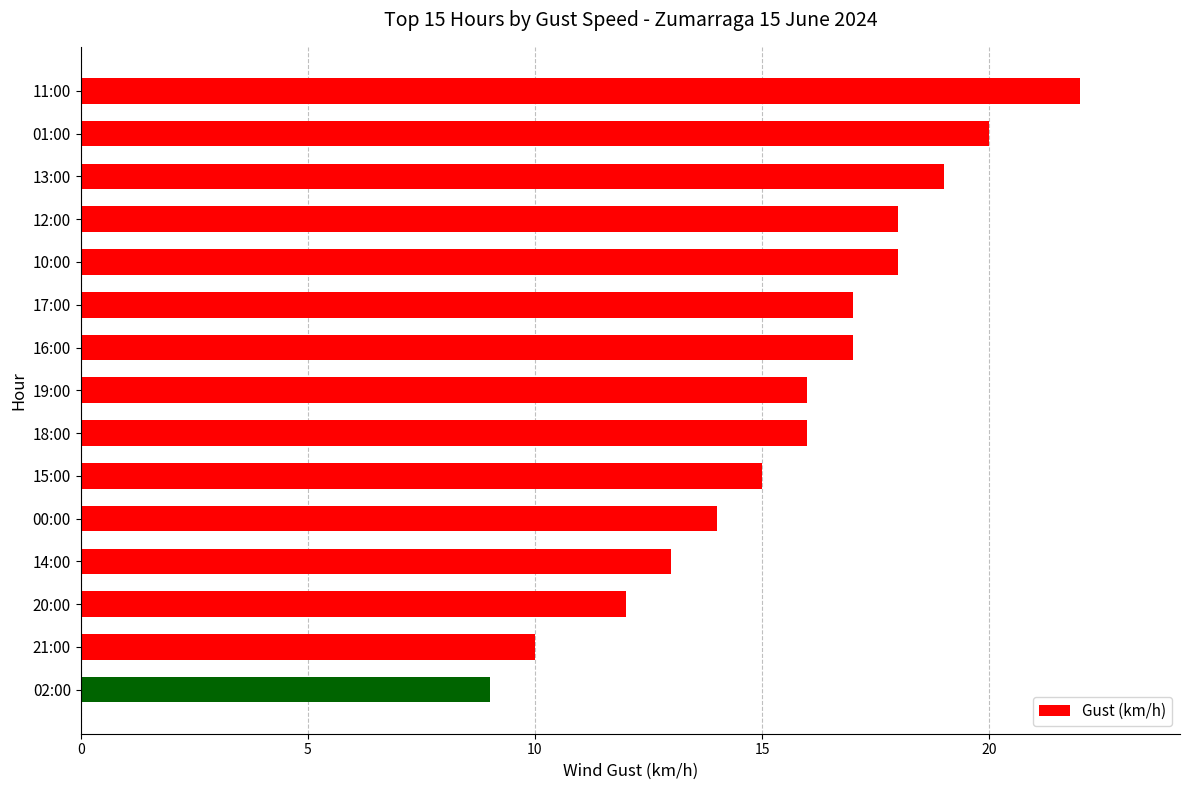

What is the difference between the second highest and second lowest values?

10